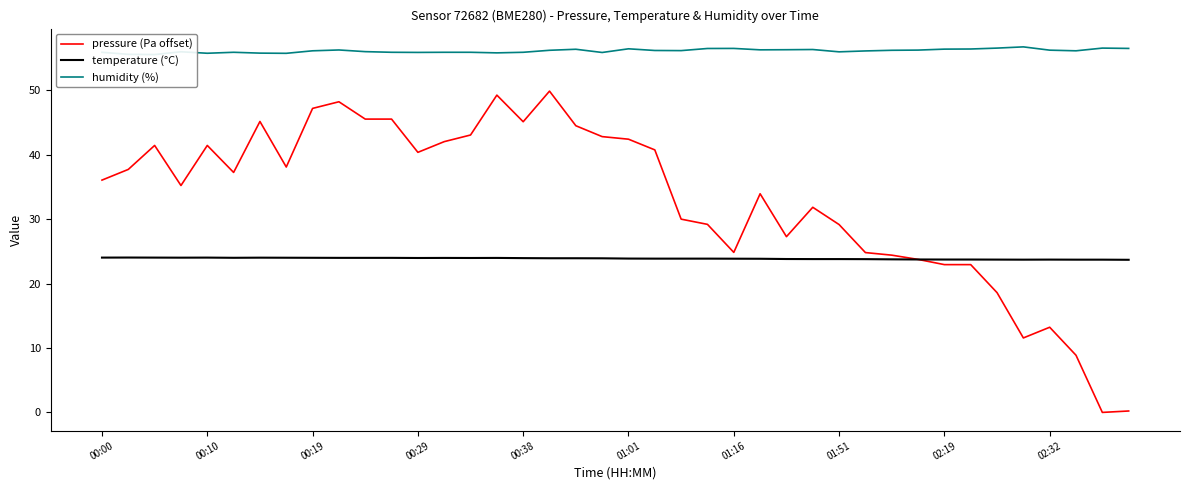

Which series changed the most between 31 and 37?

pressure (Pa offset)